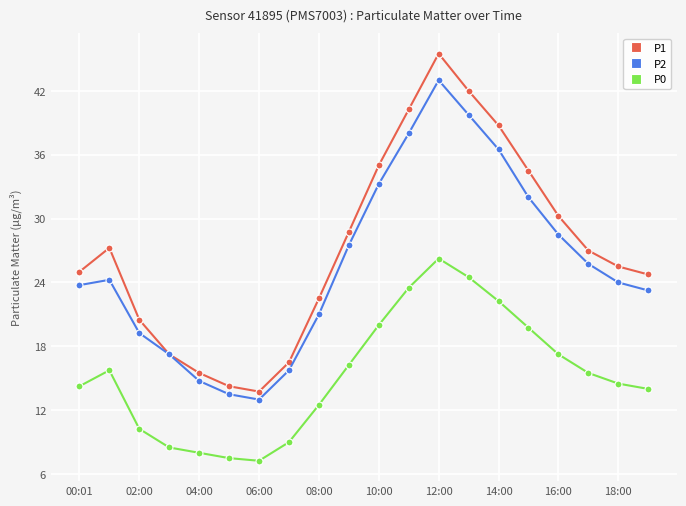

How many interior local valleys does the P0 series have?

1